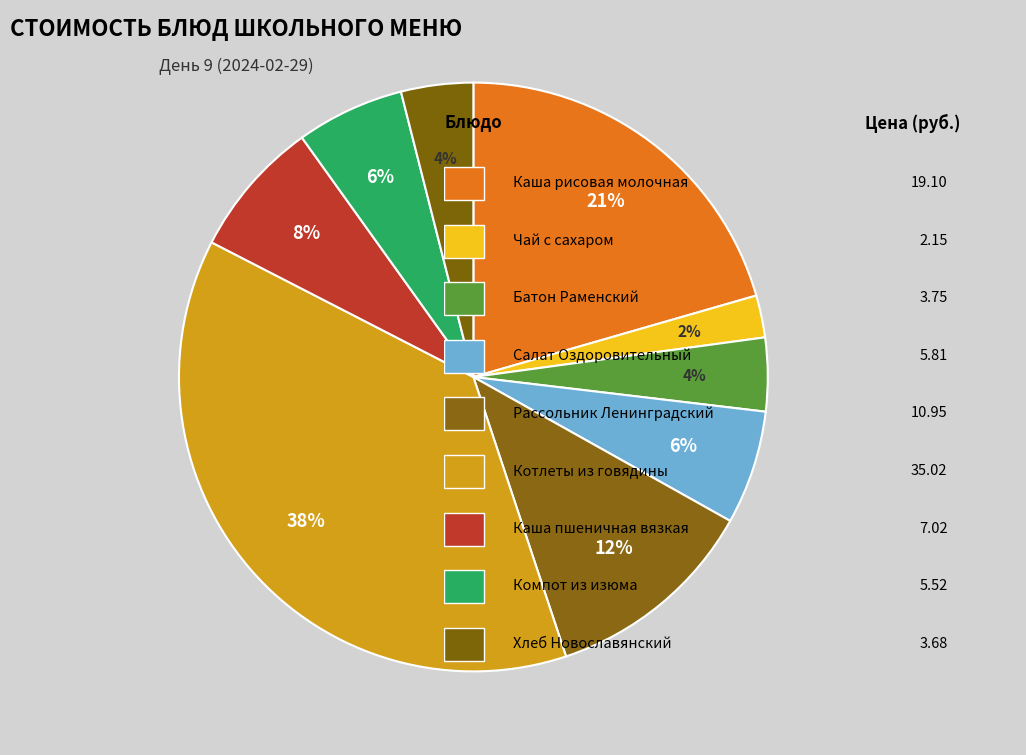

Count the number of slices in the pie.

9